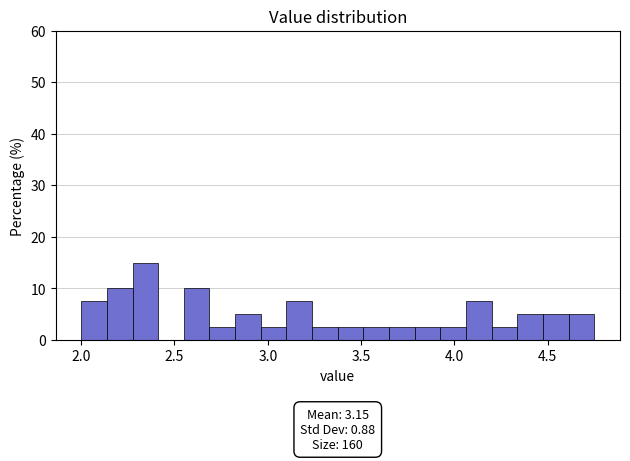

Around what value on the x-axis is the tallest bar? Give the approximate position of its centre, as read against the axis.

2.35